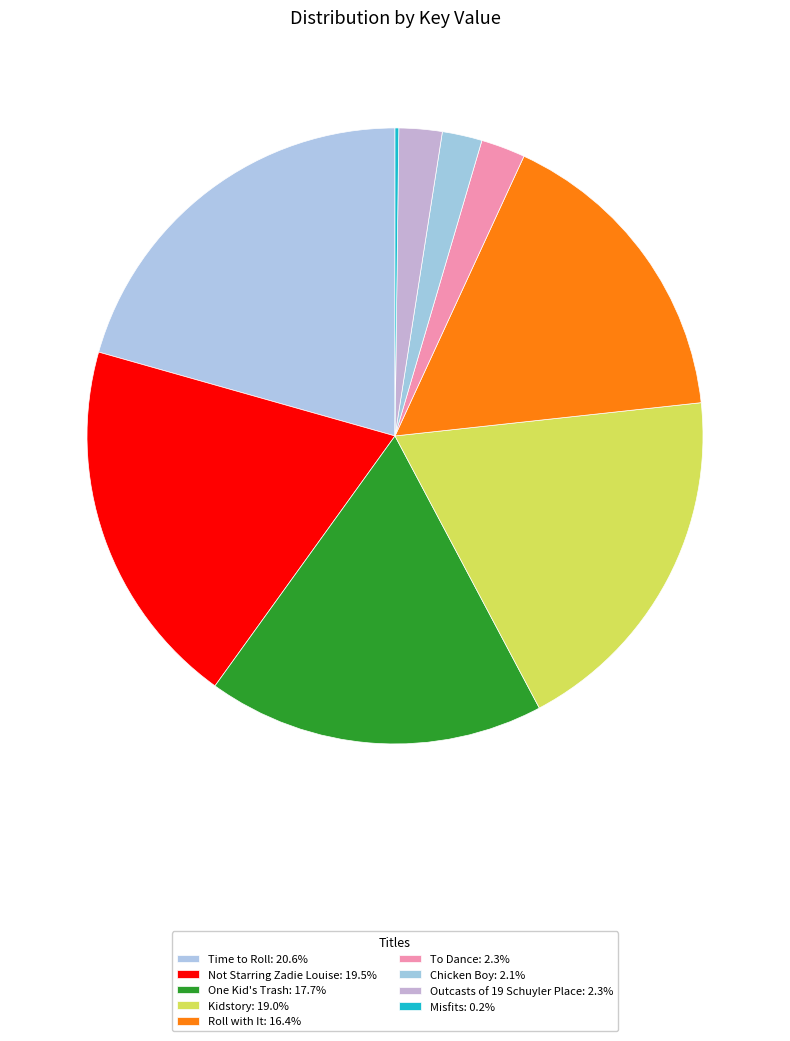

Does Chicken Boy represent more than half of the total?

No